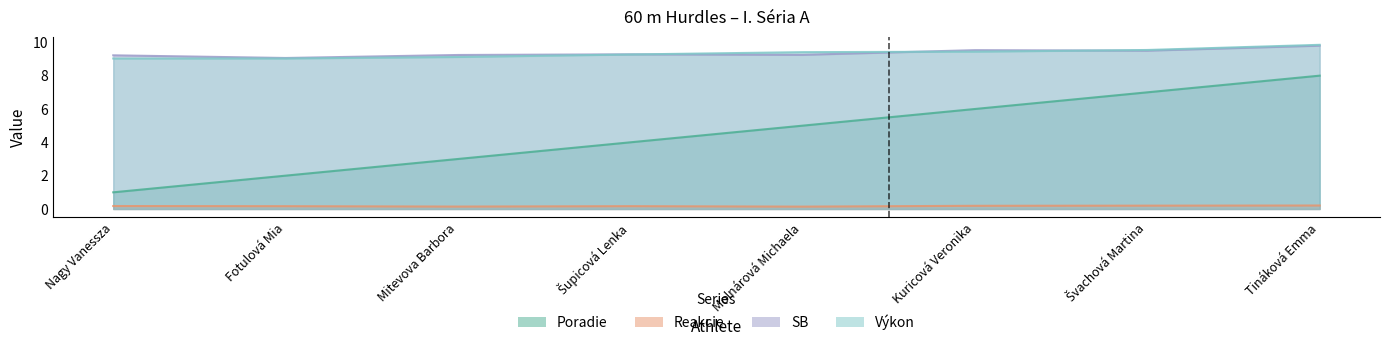

What is the difference between the second highest and minimum values in the SB series?

0.5